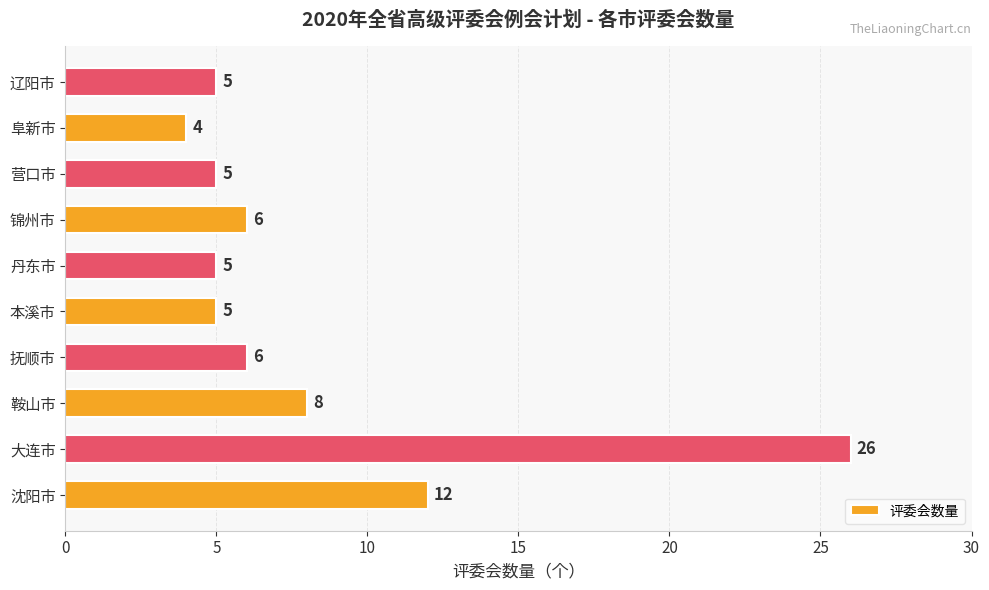

Which has a higher value, 大连市 or 辽阳市?

大连市